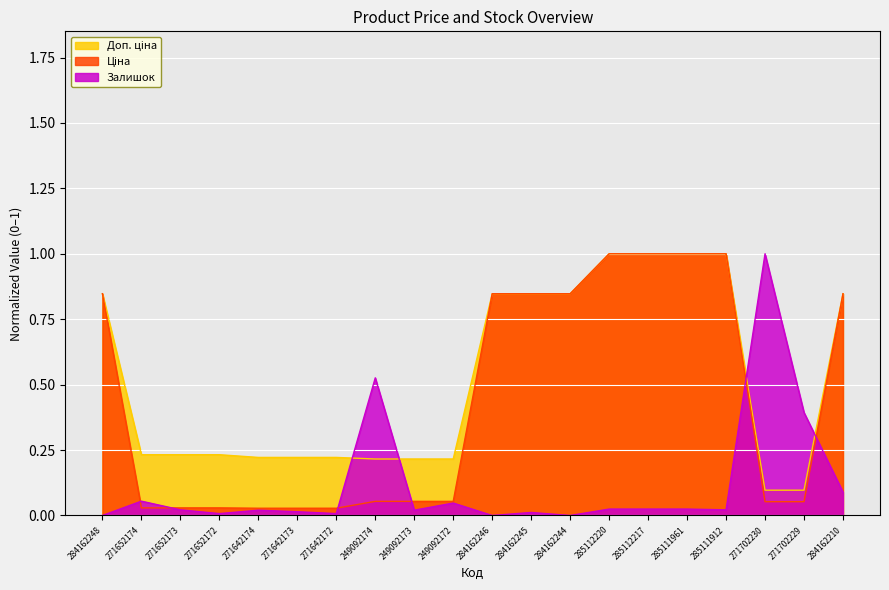

At how many categories does at least one series exceed 0?

20